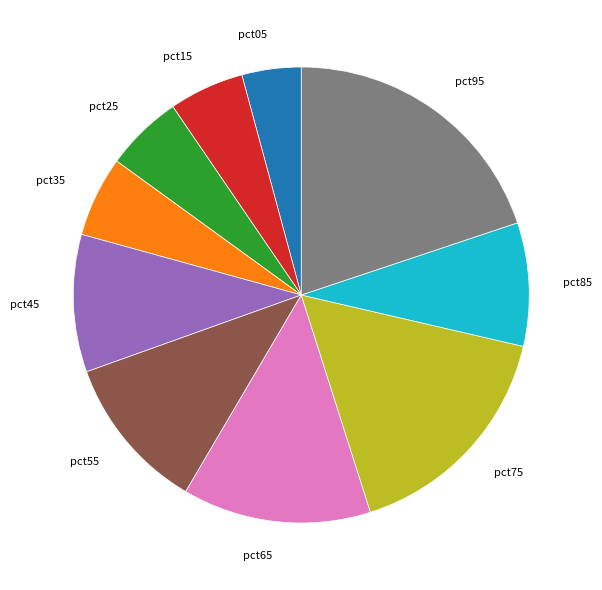

Do pct85 and pct45 together represent more than half of the pie?

No